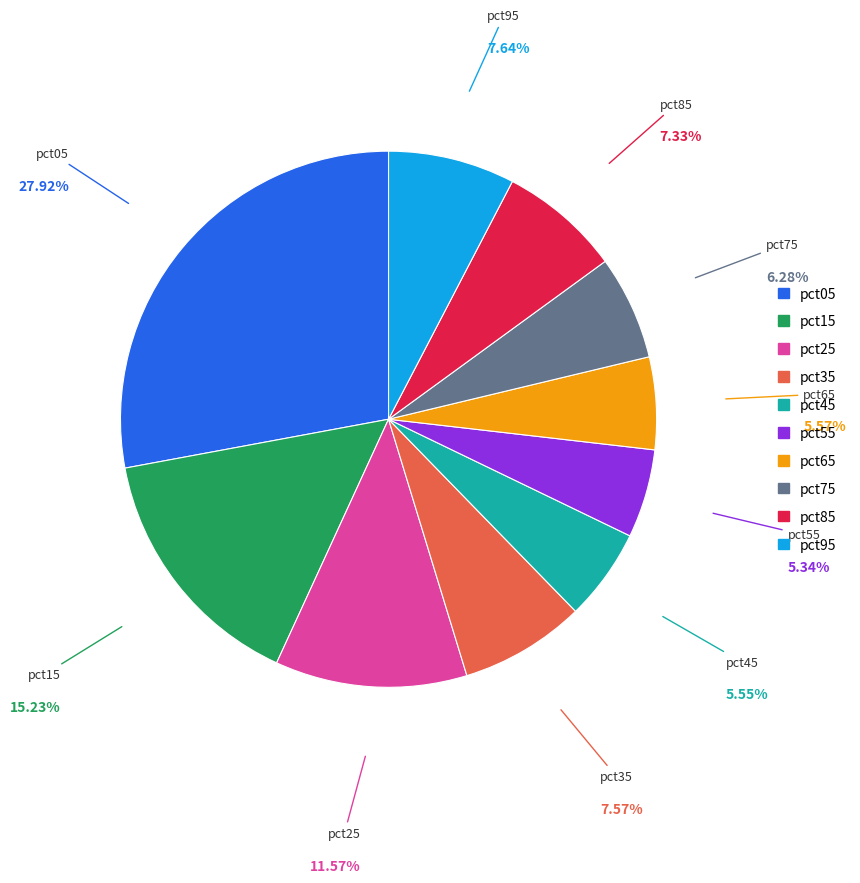

Do pct05 and pct95 together represent more than half of the pie?

No